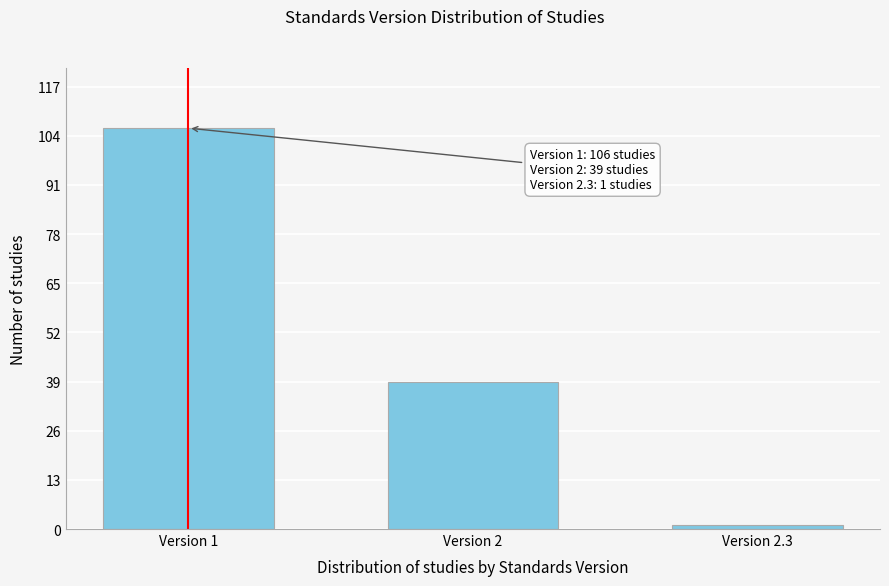

Reading left to right, transcribe all the data shown in this chart.

Version 1=106	Version 2=39	Version 2.3=1